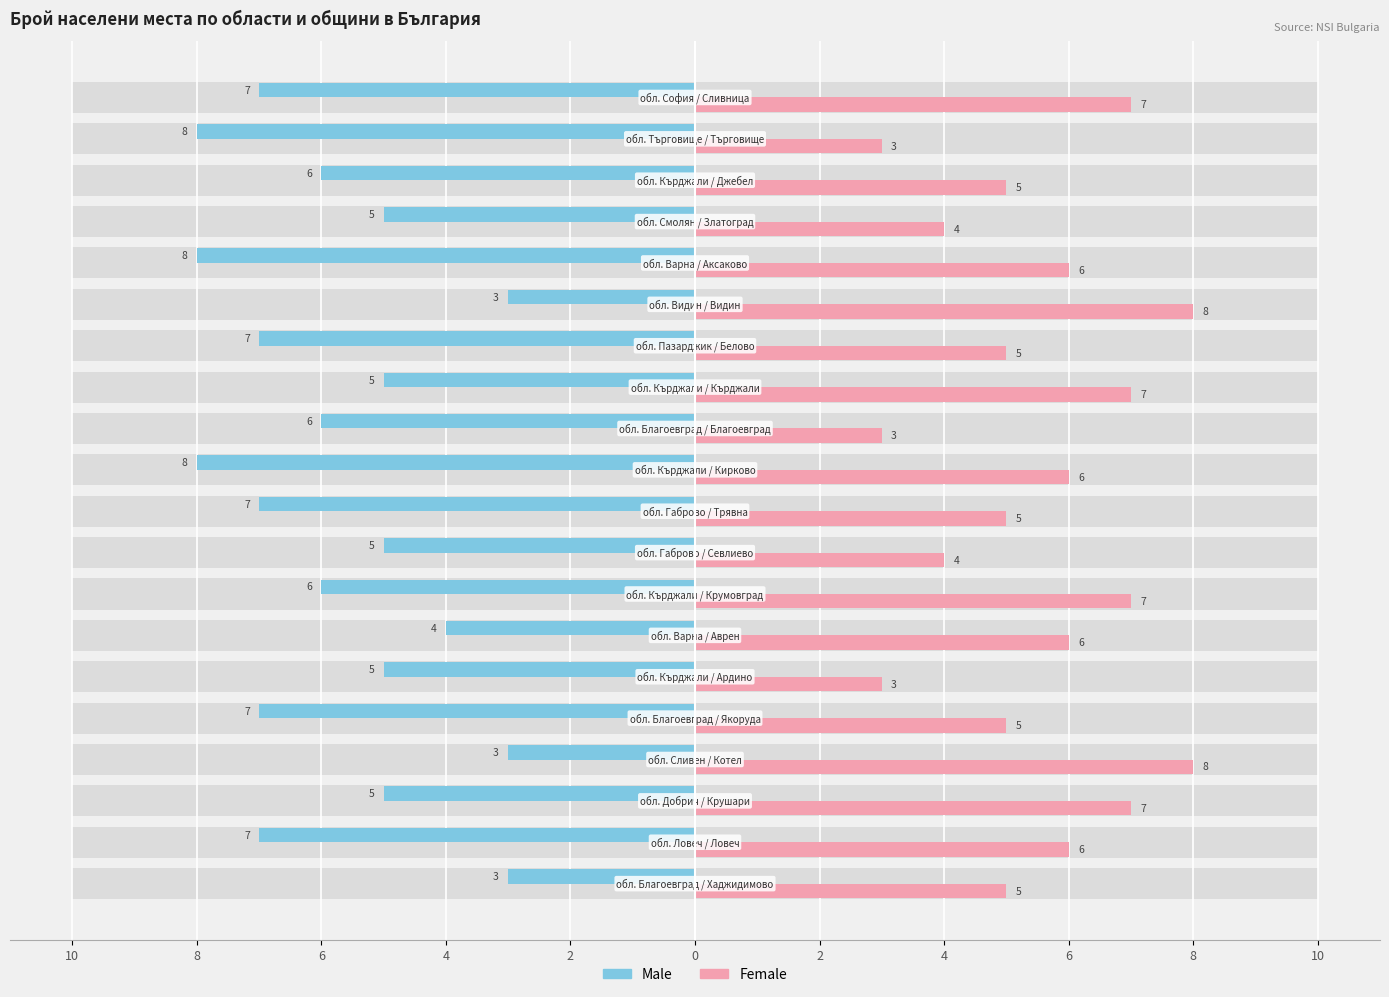

Between 4 and 4, which is larger?

4